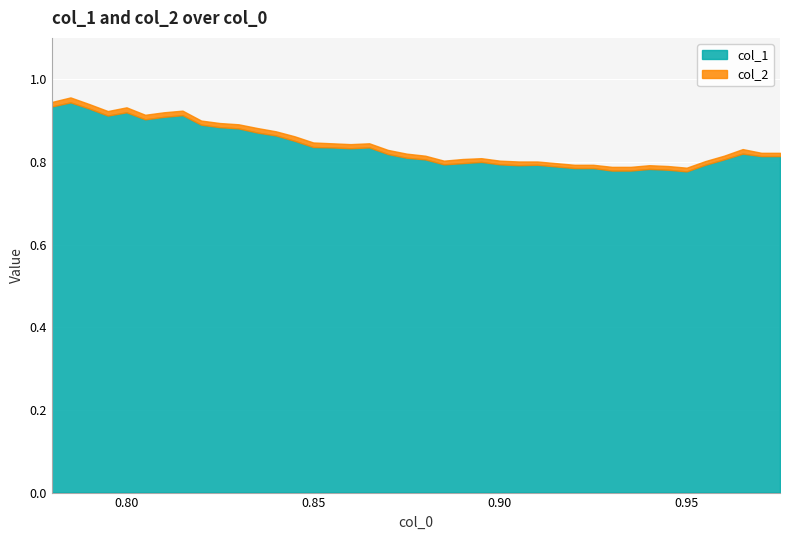

Count the col_2 values in the range 0 to 1.

40